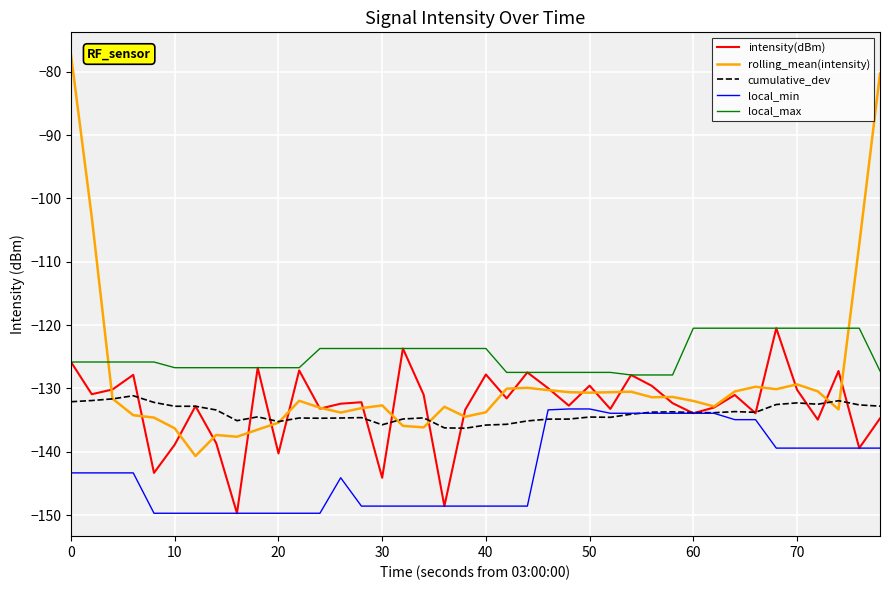

What are all the series names shown in the legend?

intensity(dBm), rolling_mean(intensity), cumulative_dev, local_min, local_max